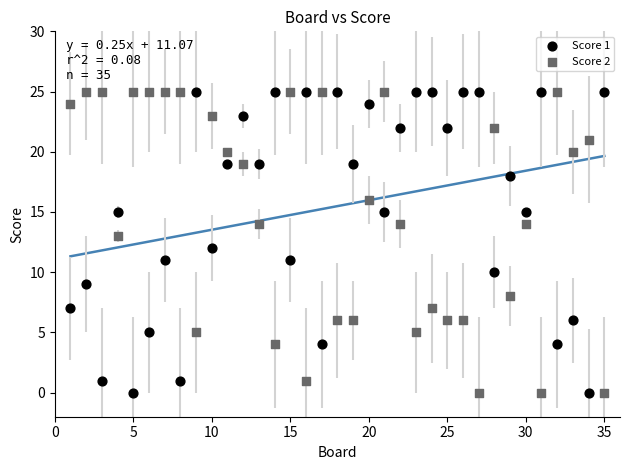

What is the X range (max minus min) for the scatter plot?

34